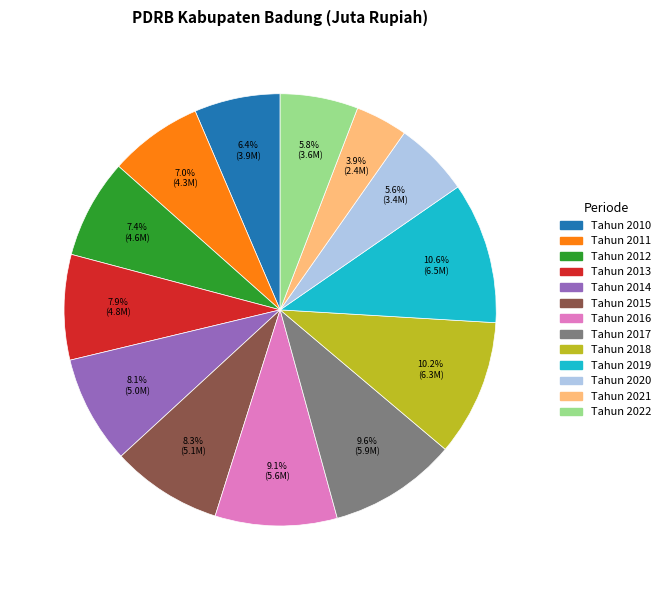

Does Tahun 2010 account for over 50% of the chart?

No